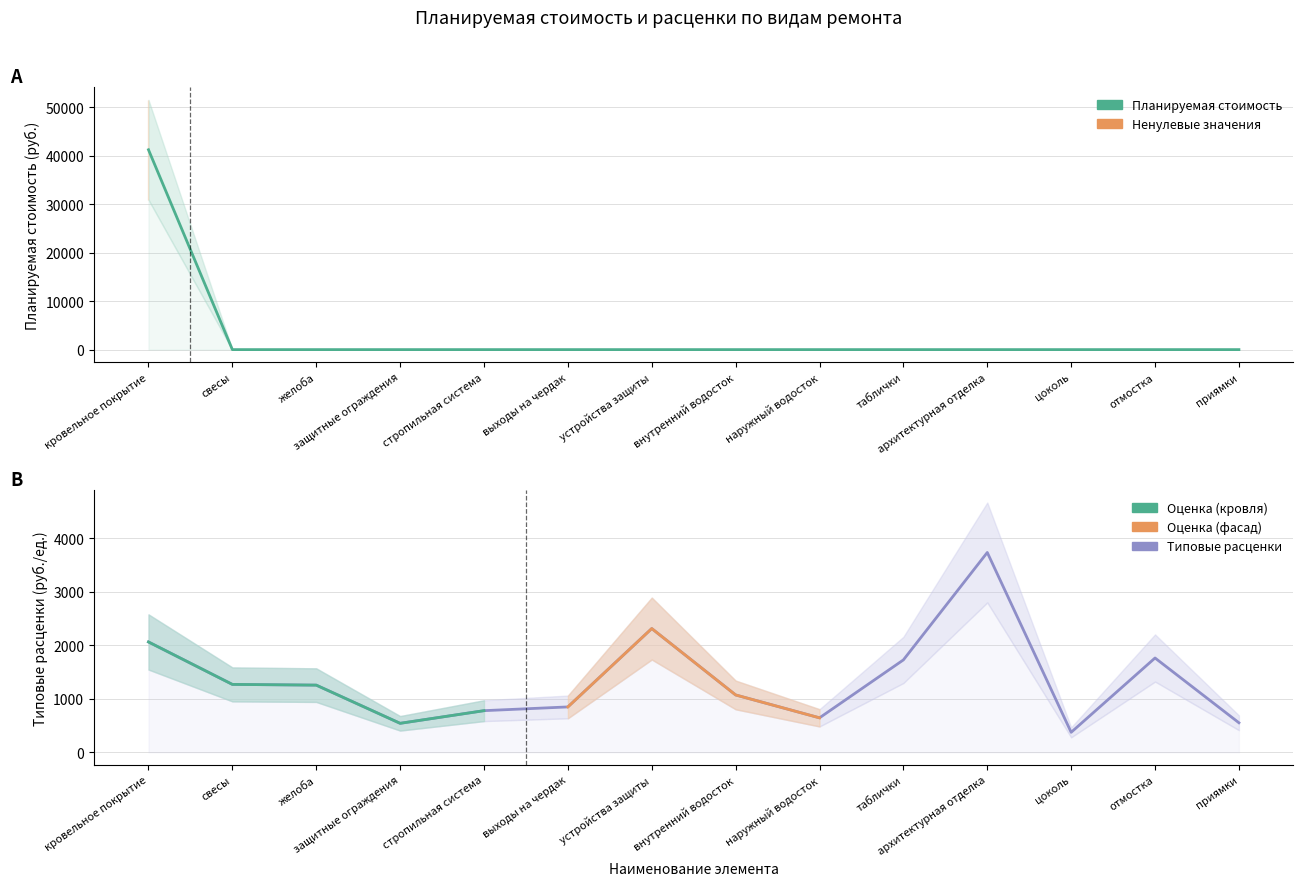

Where do Типовые расценки (за единицу) and Планируемая стоимость ремонта first cross each other?

кровельное покрытие and свесы